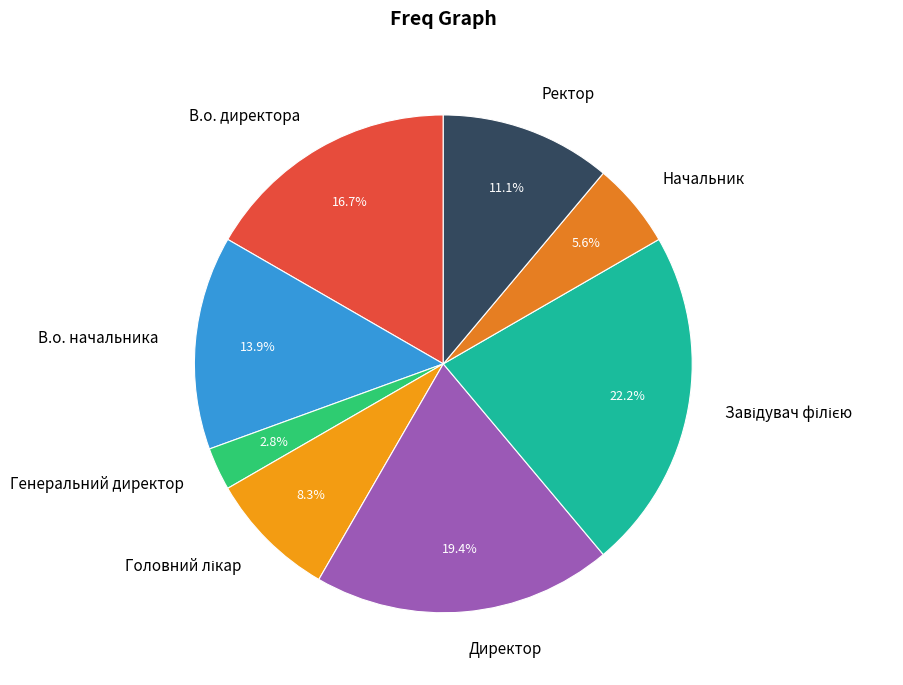

Count the number of slices in the pie.

8